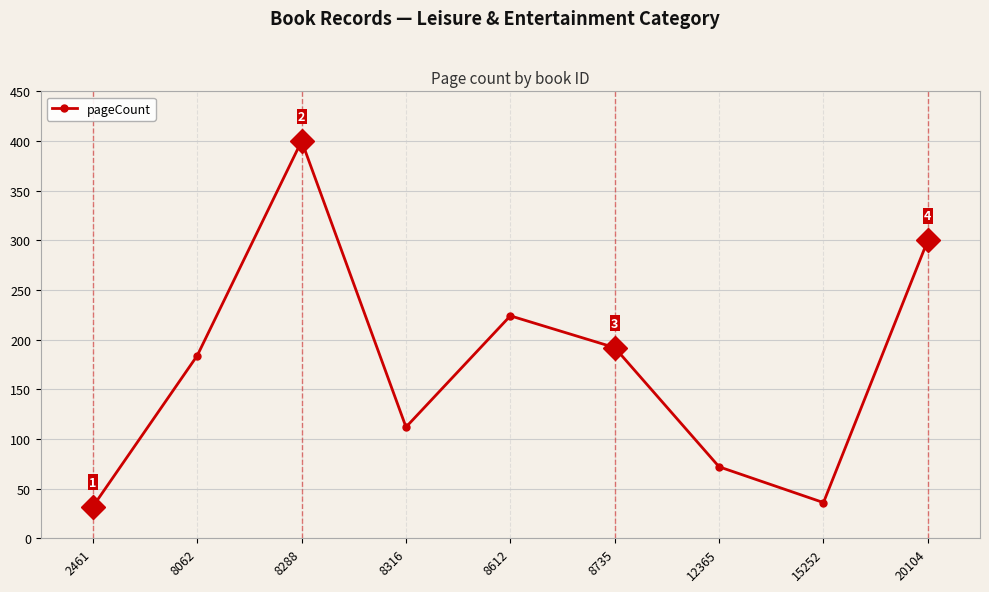

List the labels in order of value, largest first.

8288, 20104, 8612, 8735, 8062, 8316, 12365, 15252, 2461